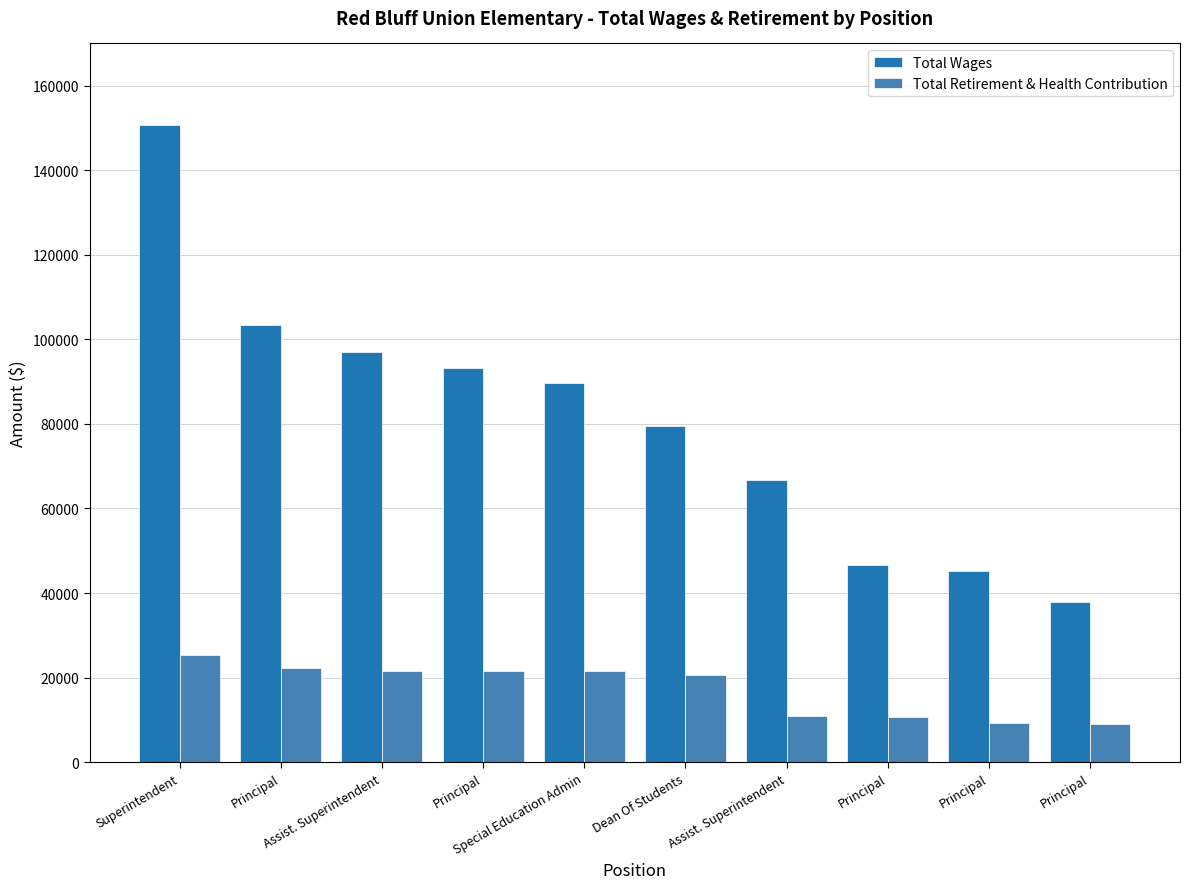

True or false: Total Retirement & Health Contribution has a value of 9276 at Principal.

True